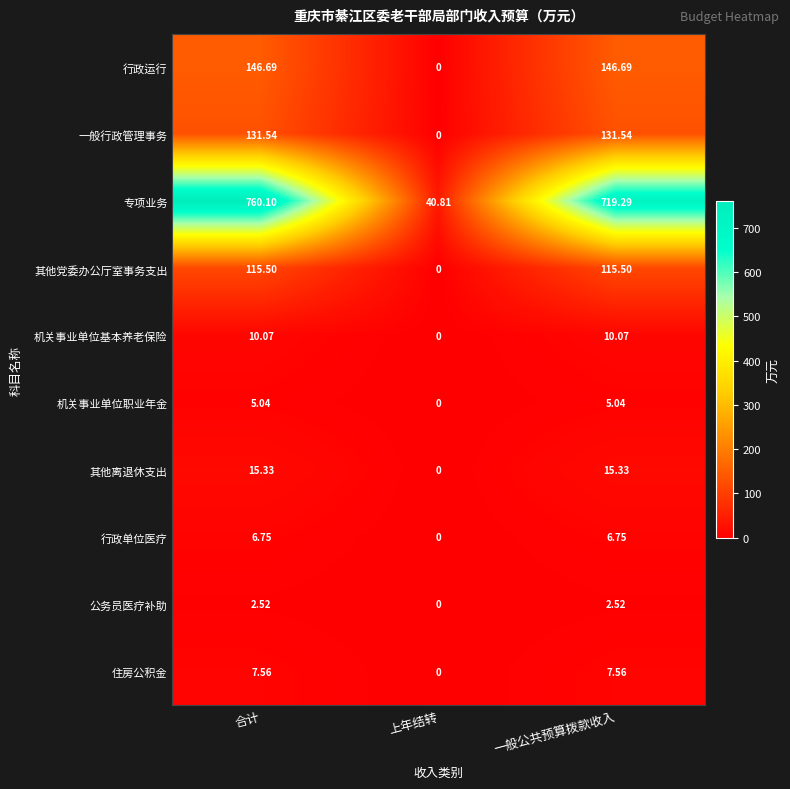

Which category has the highest value across all series?

合计